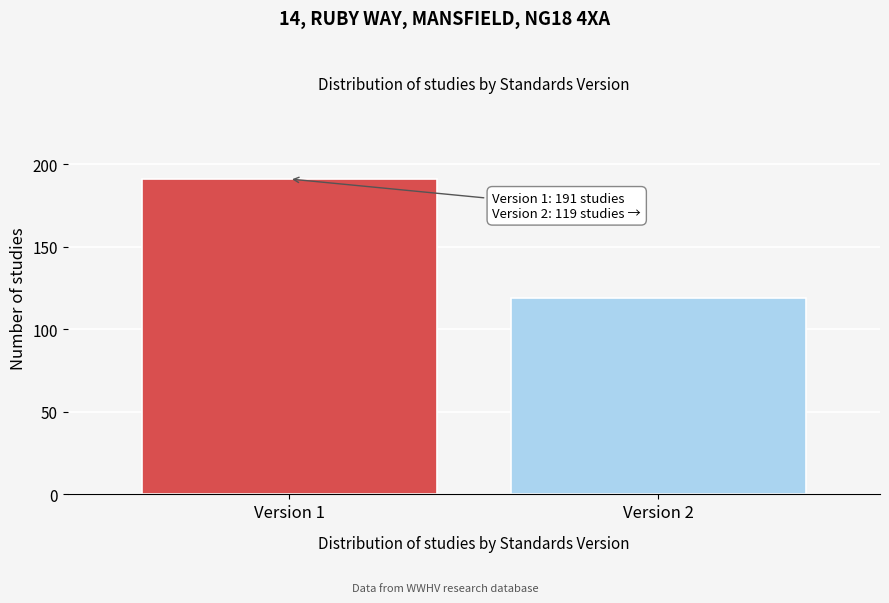

Reading left to right, extract all data points from this chart.

191	119